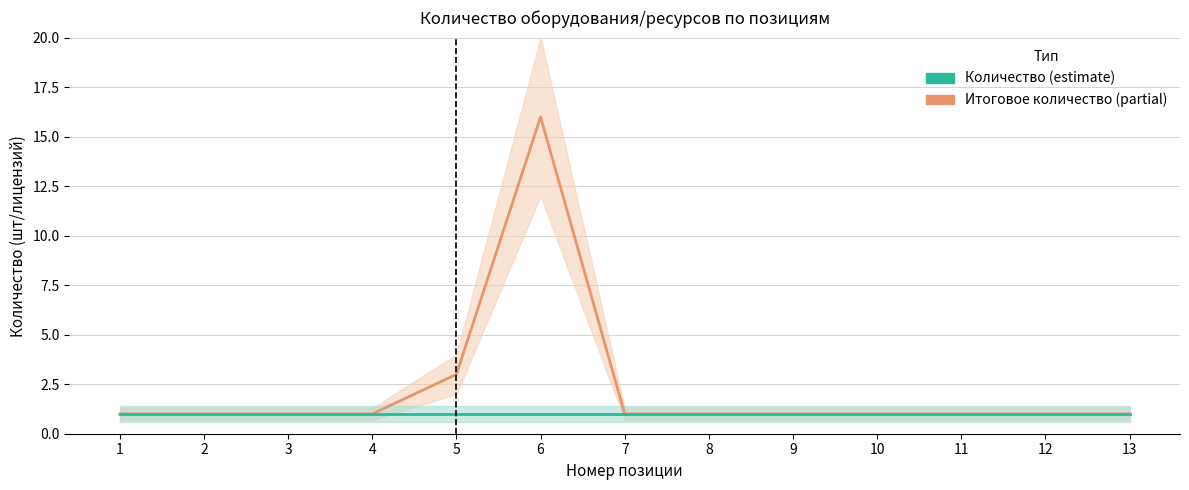

Which series has the widest spread of values?

Итоговое количество